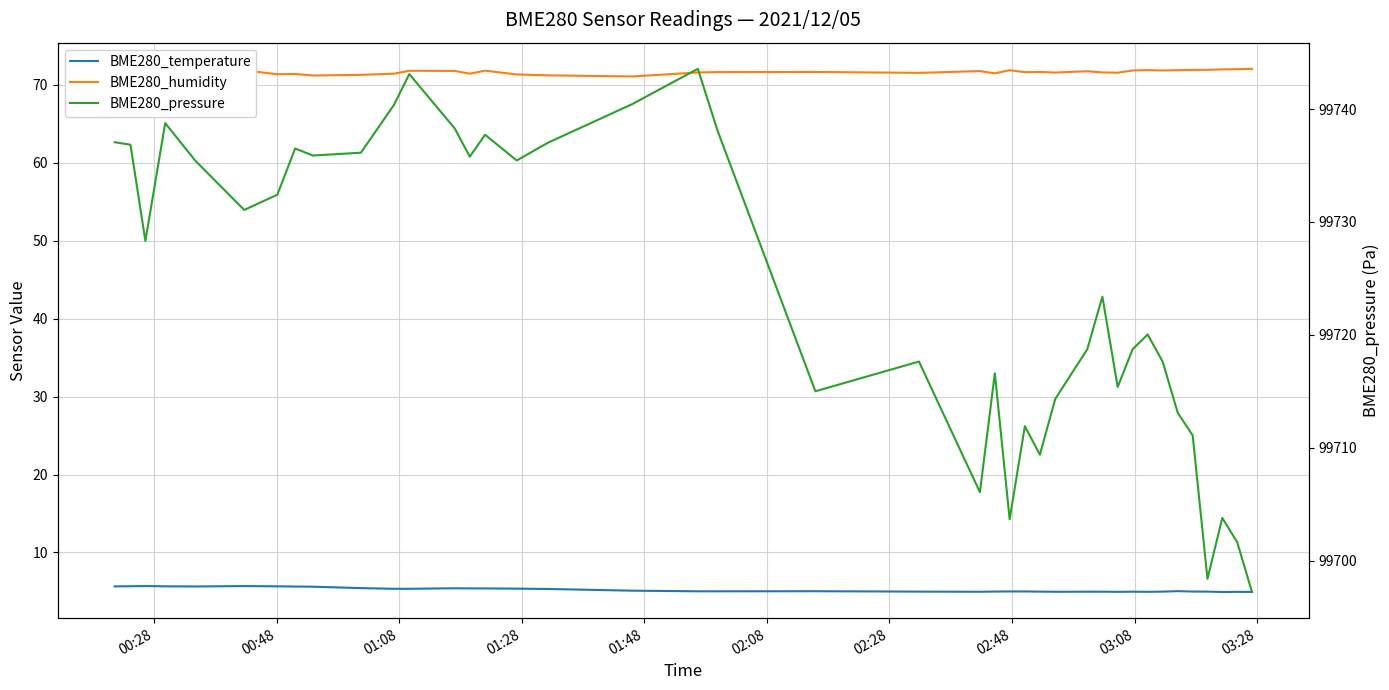

Count the number of data series in this chart.

3